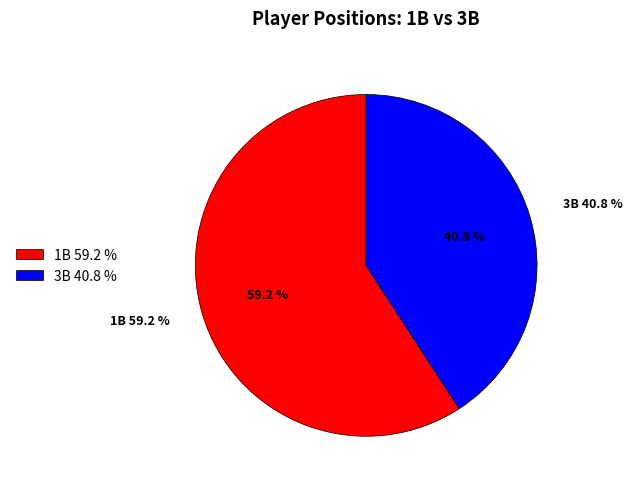

Is it true that 3B is 34% of the pie?

False